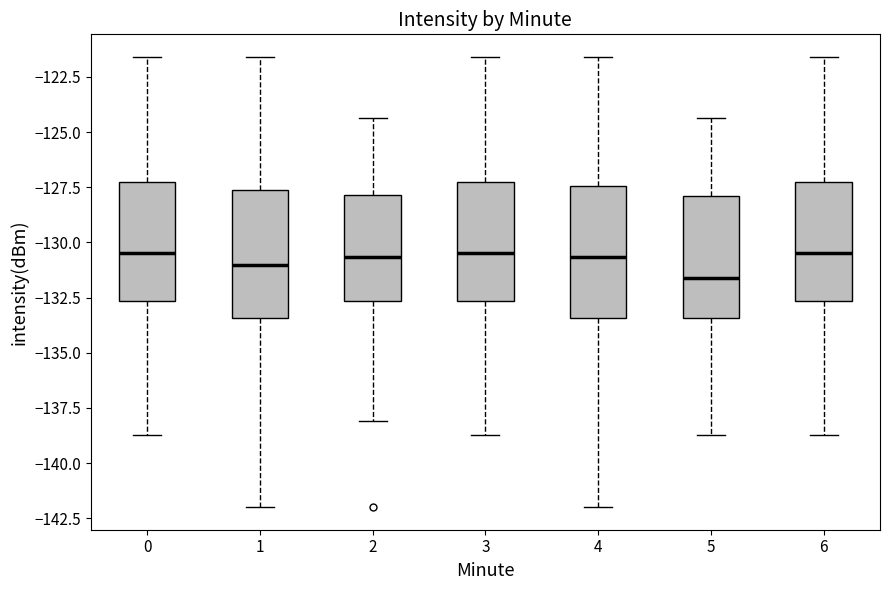

Reading left to right, transcribe this box plot: for each box, give where its median line is, the range the box spans, and where its two whiskers end, as read against the y-axis. The values are not printed on the chart, so give them approximately, as read against the axis.

0: median -130.5, box -132.5 to -127.5, whiskers -138.5 to -121.5
1: median -131.0, box -133.5 to -127.5, whiskers -142.0 to -121.5
2: median -130.5, box -132.5 to -128.0, whiskers -138.0 to -124.5
3: median -130.5, box -132.5 to -127.5, whiskers -138.5 to -121.5
4: median -130.5, box -133.5 to -127.5, whiskers -142.0 to -121.5
5: median -131.5, box -133.5 to -128.0, whiskers -138.5 to -124.5
6: median -130.5, box -132.5 to -127.5, whiskers -138.5 to -121.5